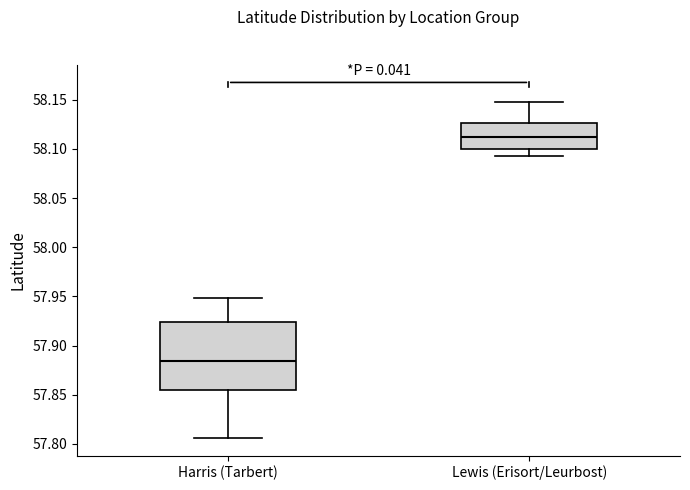

Comparing the boxes themselves (not the whiskers), which one is the tallest?

Harris (Tarbert)